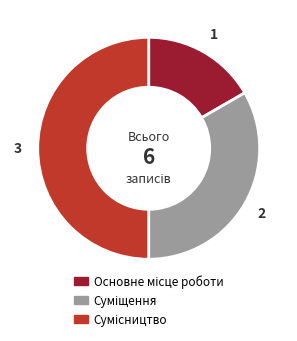

Which category has the smallest portion of the pie?

Основне місце роботи